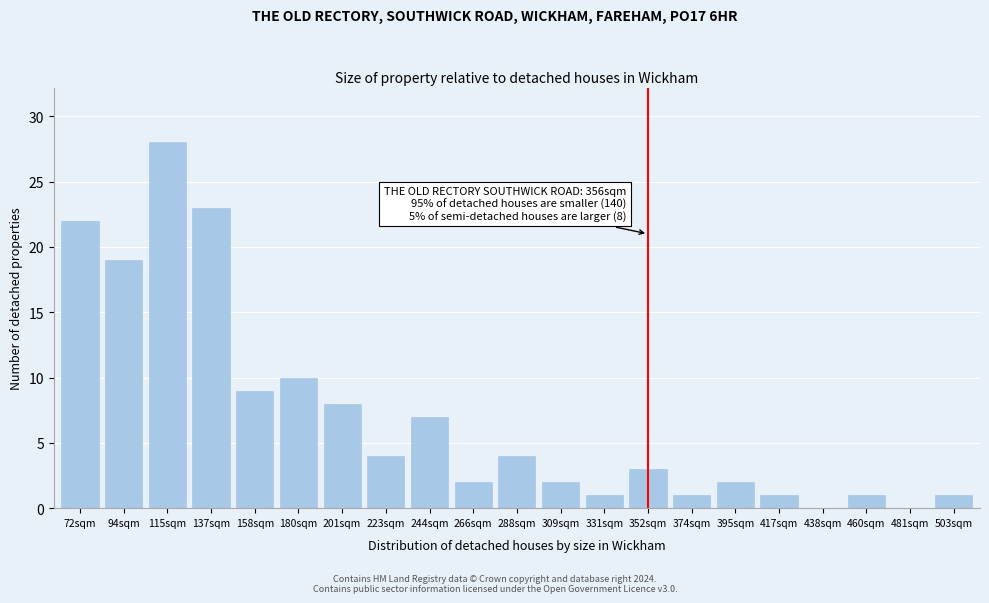

Reading left to right, transcribe all the data shown in this chart.

72sqm=22	94sqm=19	115sqm=28	137sqm=23	158sqm=9	180sqm=10	201sqm=8	223sqm=4	244sqm=7	266sqm=2	288sqm=4	309sqm=2	331sqm=1	352sqm=3	374sqm=1	395sqm=2	417sqm=1	438sqm=0	460sqm=1	481sqm=0	503sqm=1